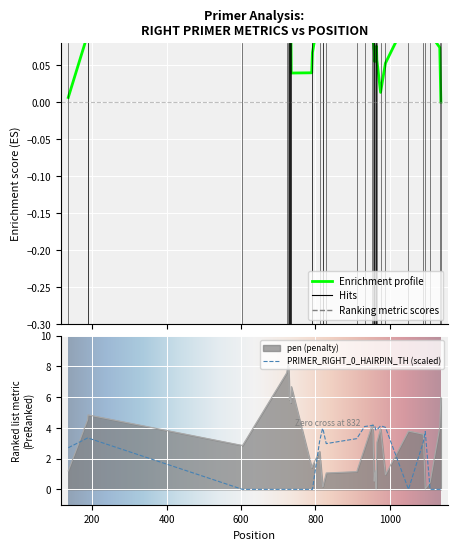

List the series in order of their peak value, highest first.

pen, PRIMER_RIGHT_0_HAIRPIN_TH